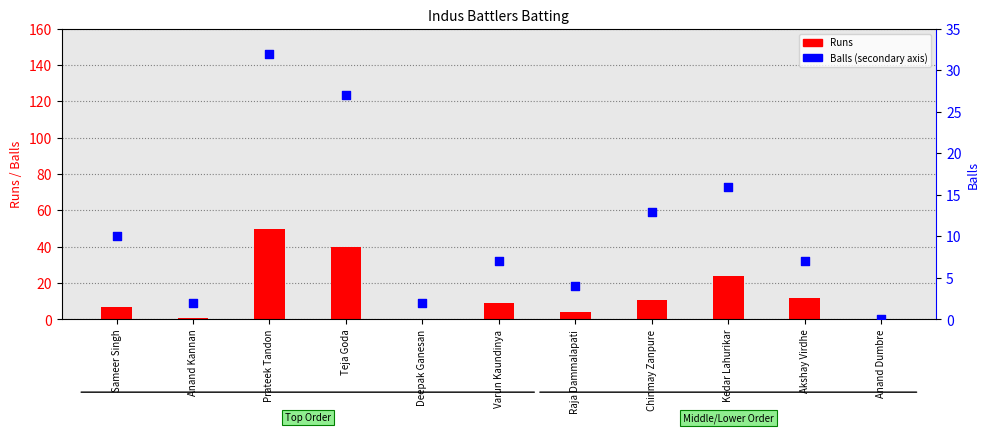

Is the value of Balls at Kedar Lahurikar greater than the value of Runs at Chinmay Zanpure?

Yes